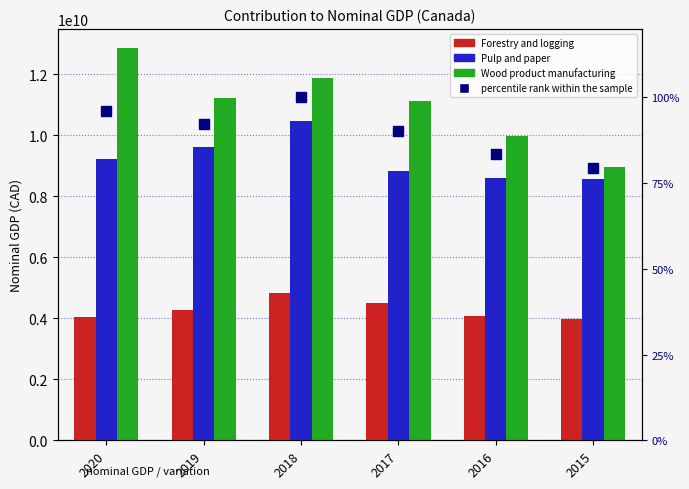

Which series has the largest range (max minus min)?

Wood product manufacturing